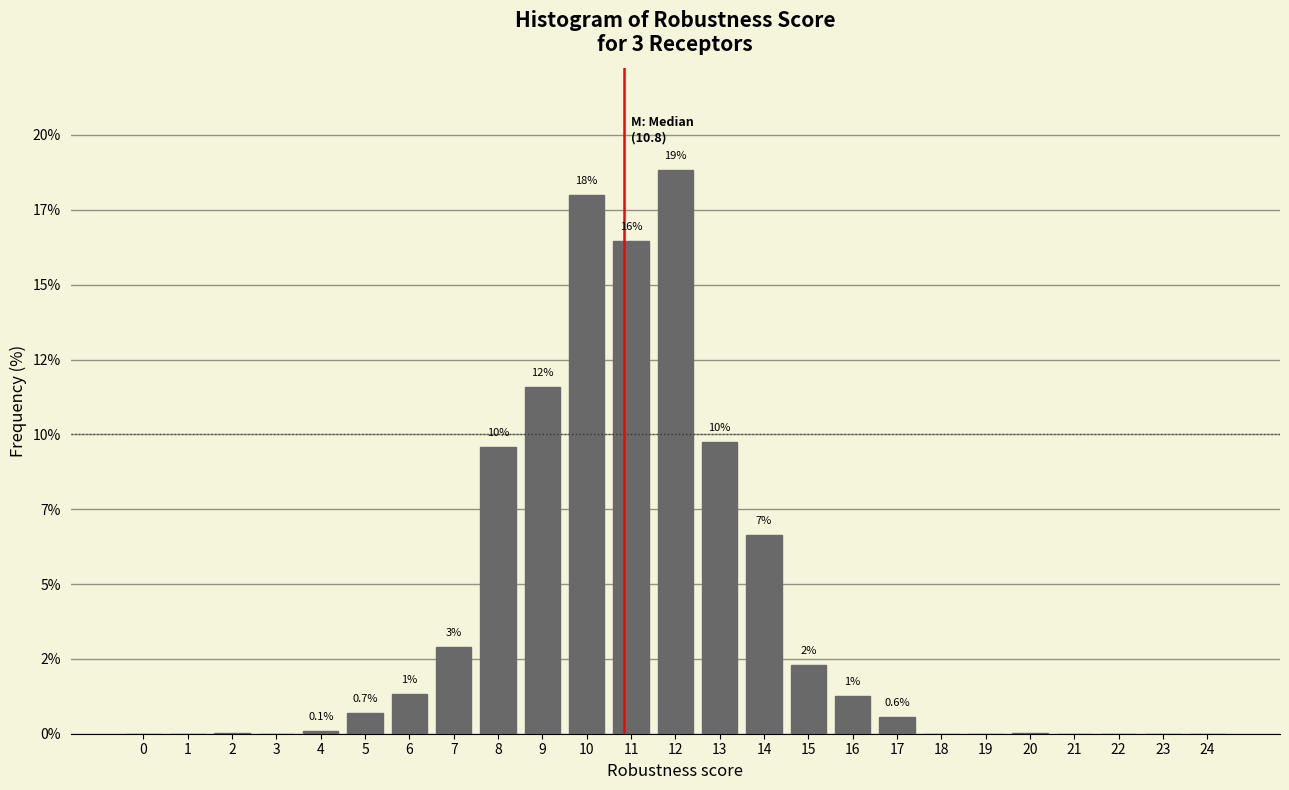

Are the bars horizontal?

No